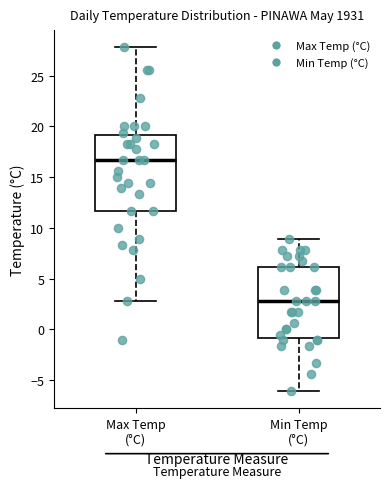

Reading left to right, read every box against the y-axis: the position of its median line, the range the box covers, and the ends of its whiskers. The values are not printed on the chart, so give them approximately, as read against the axis.

Max Temp (°C): median 16.5, box 11.5 to 19.0, whiskers 3.0 to 28.0
Min Temp (°C): median 3.0, box -1.0 to 6.0, whiskers -6.0 to 9.0